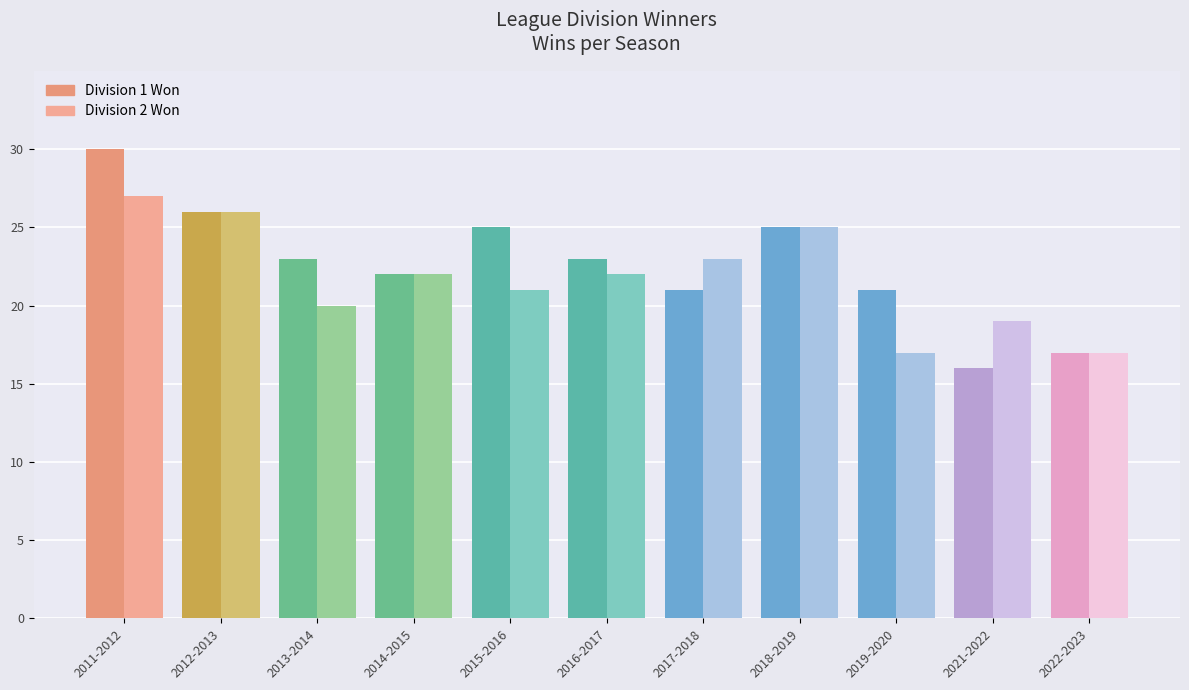

What are all the series names shown in the legend?

Division 1 Won, Division 2 Won